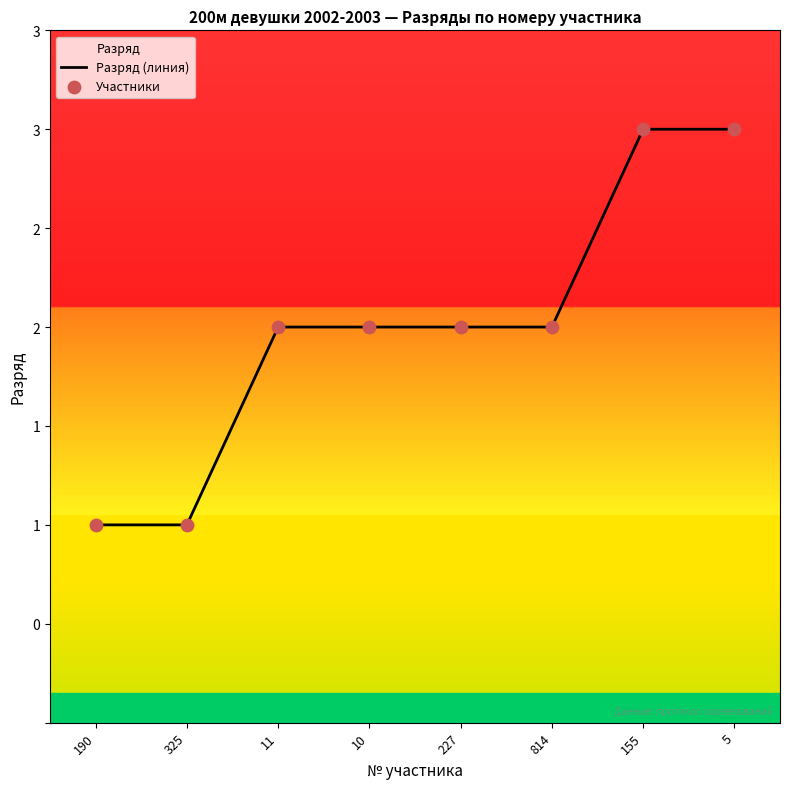

Which series contains the highest Y value?

Разряд (линия)